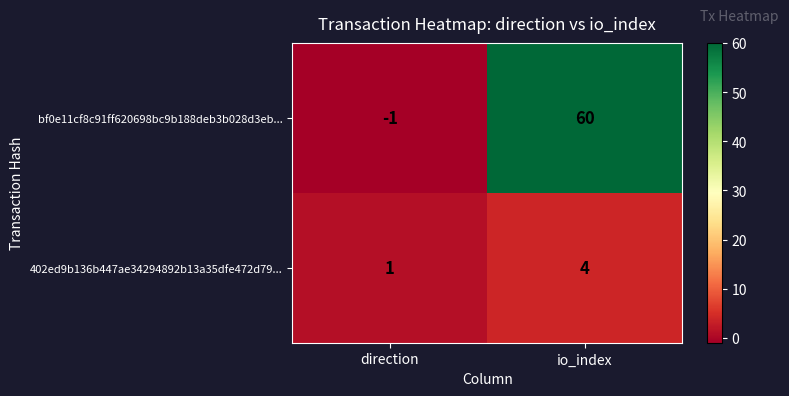

Reading right to left, extract all data points from this chart.

bf0e11cf8c91ff620698bc9b188deb3b028d3eb...: 60	-1
402ed9b136b447ae34294892b13a35dfe472d79...: 4	1